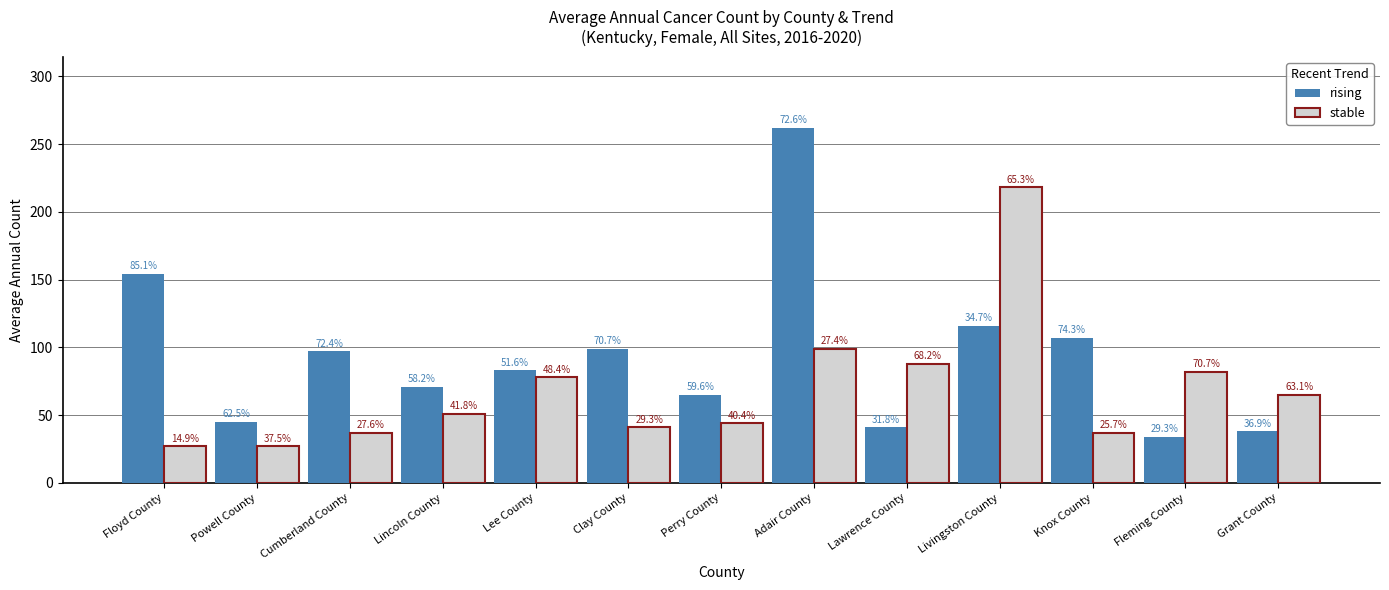

What are all the series names shown in the legend?

rising, stable